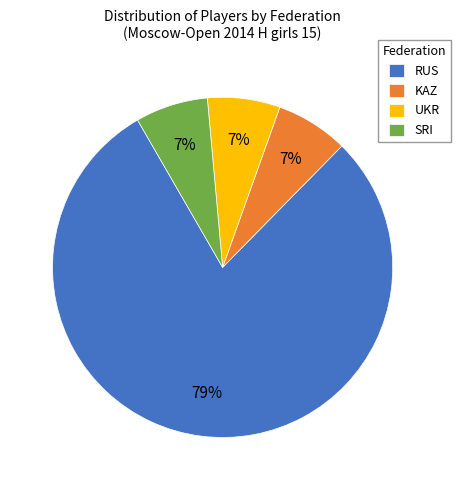

What is the largest slice in the pie chart?

RUS